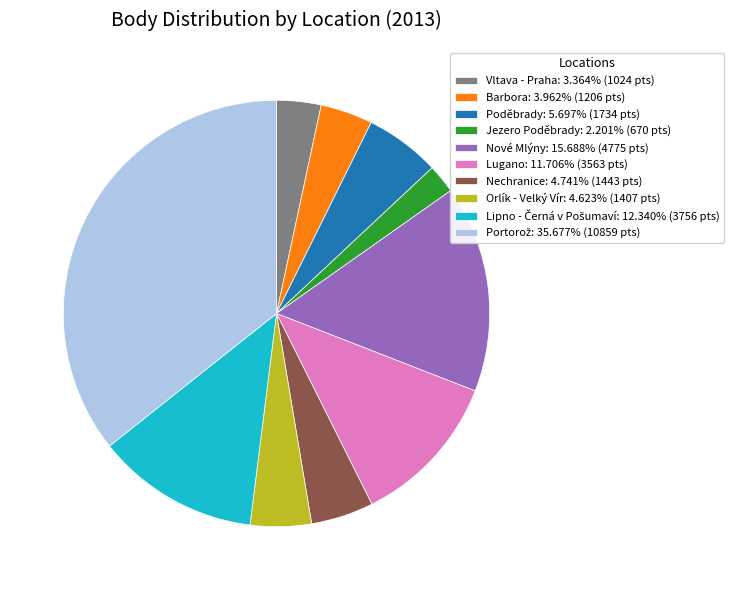

Is the sum of Lugano: 11.706% (3563 pts) and Nové Mlýny: 15.688% (4775 pts) greater than half?

No